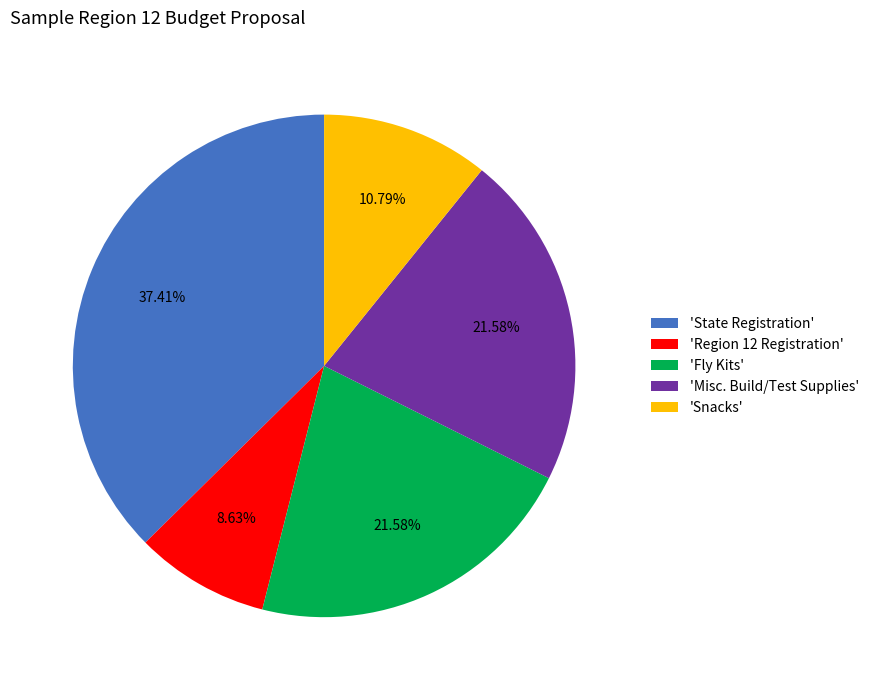

Which slice is the smallest?

'Region 12 Registration'